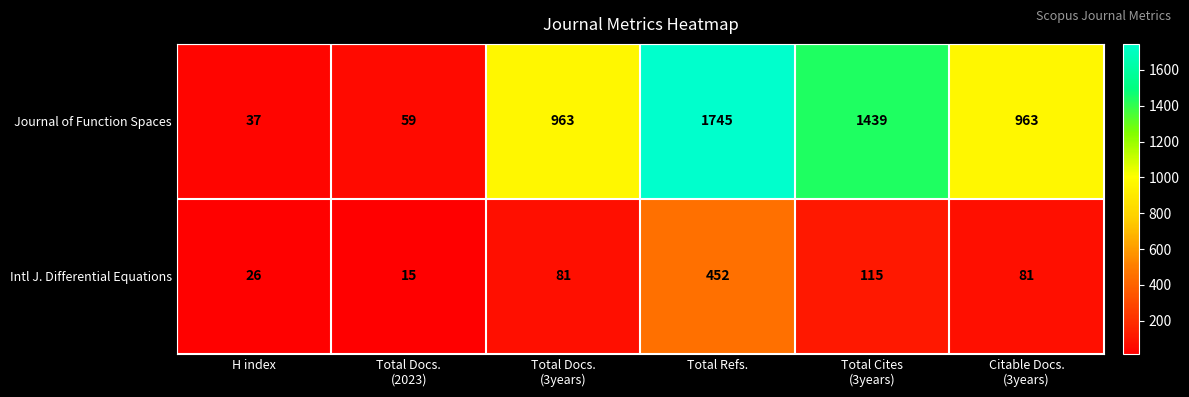

At Total Refs., list the series in order from largest to smallest.

Journal of Function Spaces, Intl J. Differential Equations